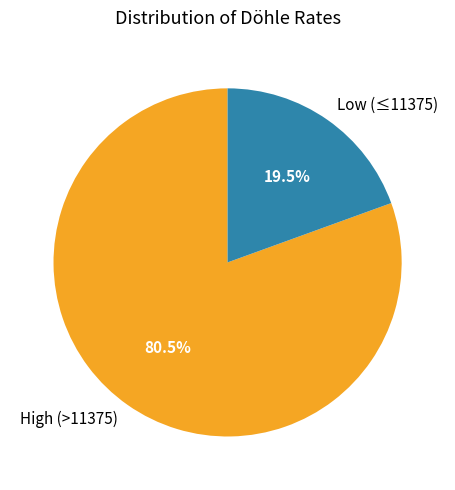

Rank the categories by value from lowest to highest.

Low (≤11375), High (>11375)